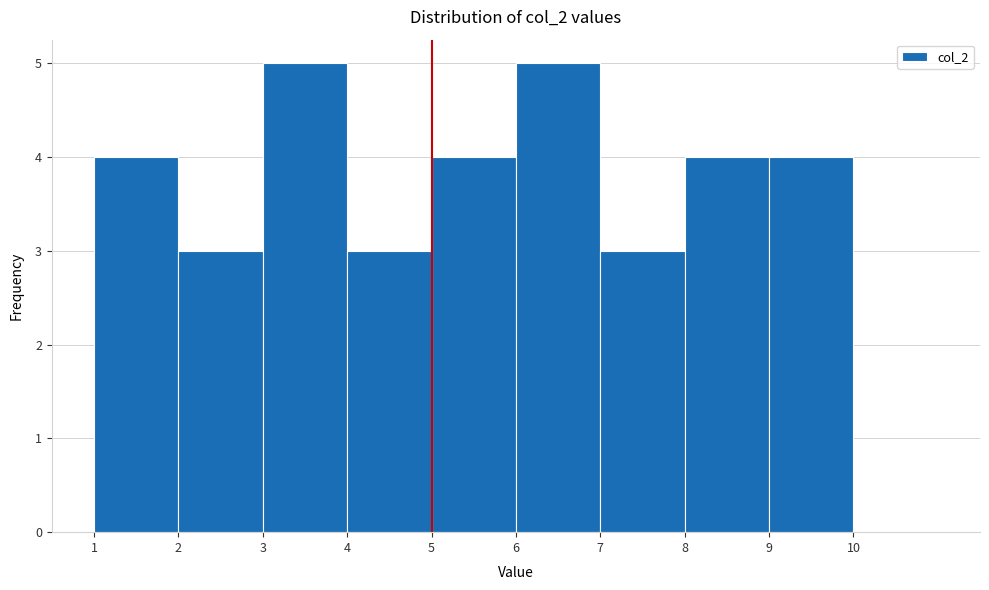

Reading left to right, transcribe this chart: for each bar, give the range it covers on the x-axis and its height. The values are not printed on the chart, so give them approximately, as read against the axis.

1 to 2: 4
2 to 3: 3
3 to 4: 5
4 to 5: 3
5 to 6: 4
6 to 7: 5
7 to 8: 3
8 to 9: 4
9 to 10: 4
10 to 11: 0